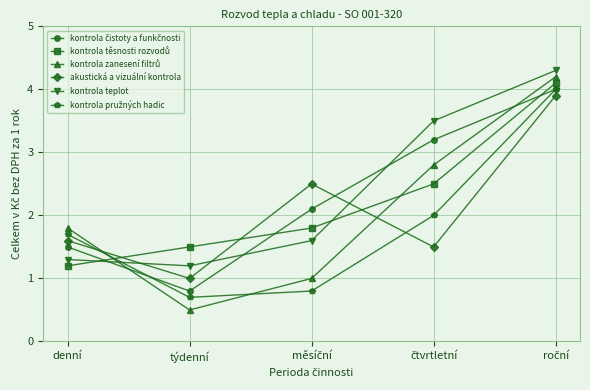

After their last crossing, which series has the higher values: kontrola teplot or akustická a vizuální kontrola?

kontrola teplot